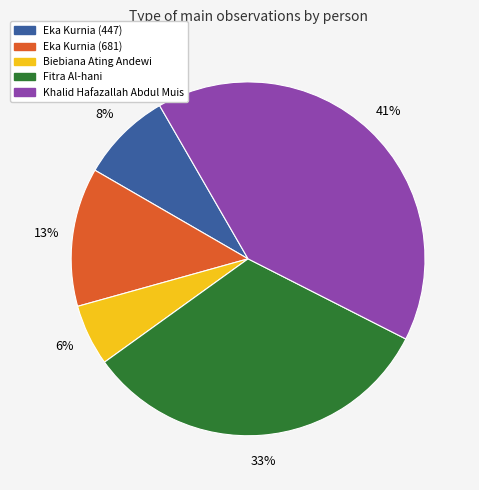

Which has a higher value, Eka Kurnia (681) or Khalid Hafazallah Abdul Muis?

Khalid Hafazallah Abdul Muis